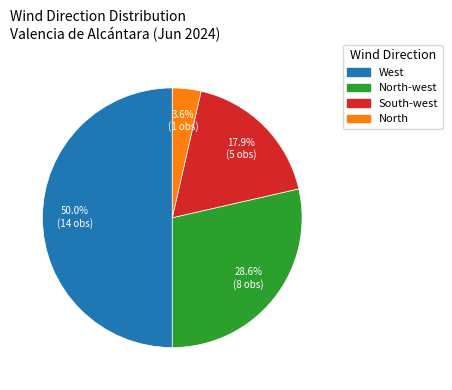

How many segments does this pie chart have?

4